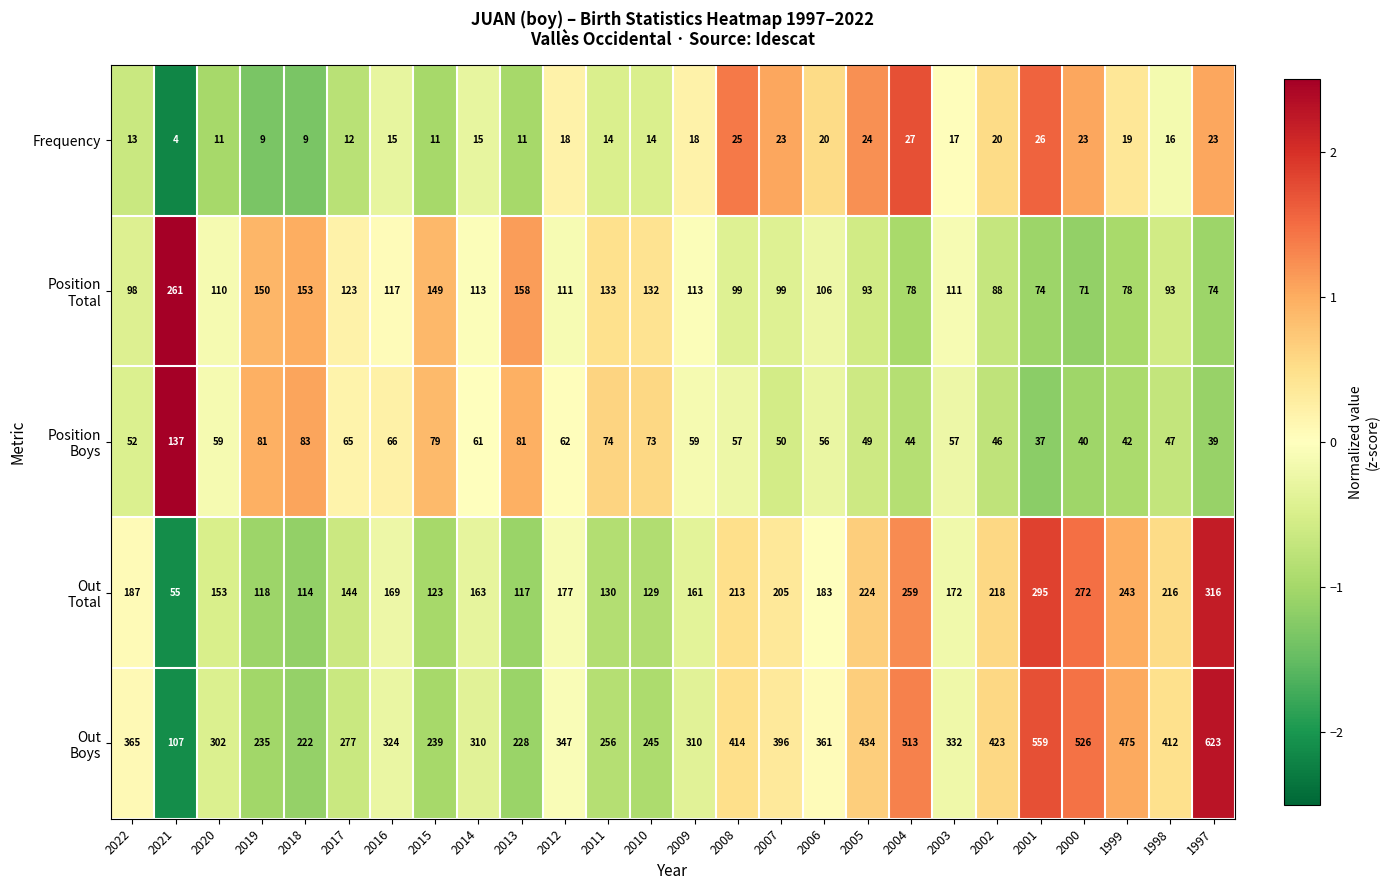

Which label corresponds to the largest value in the chart?

1997